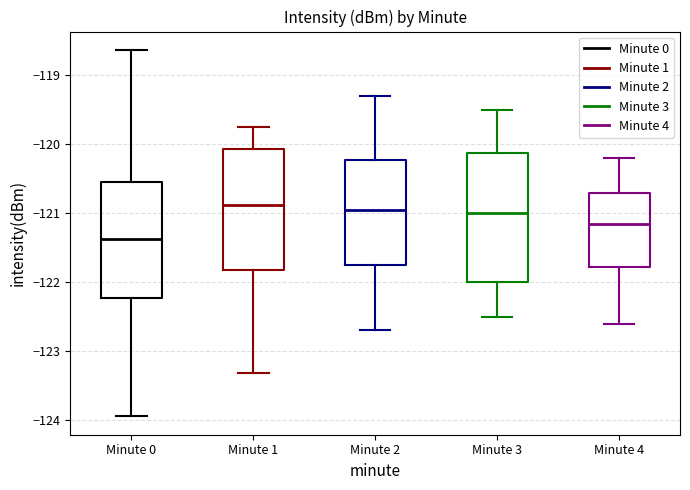

Where does the lower whisker of the box for Minute 2 end on the y-axis? The values are not printed on the chart, so give them approximately, as read against the axis.

-122.7